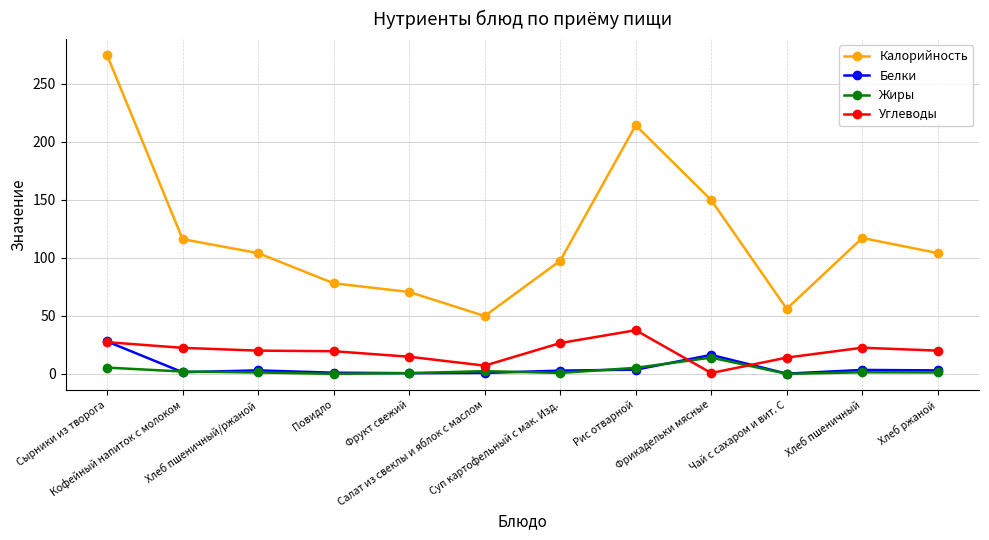

What are all the series names shown in the legend?

Калорийность, Белки, Жиры, Углеводы